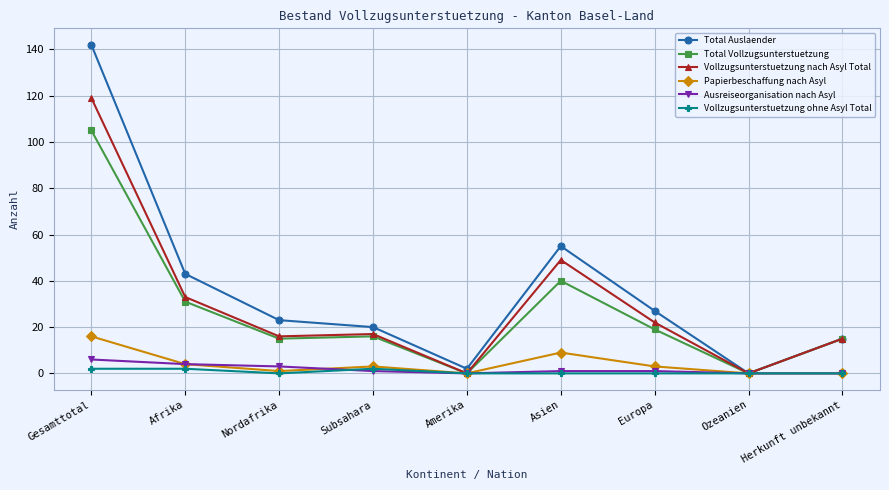

Which category has the highest value in the Papierbeschaffung nach Asyl series?

Gesamttotal